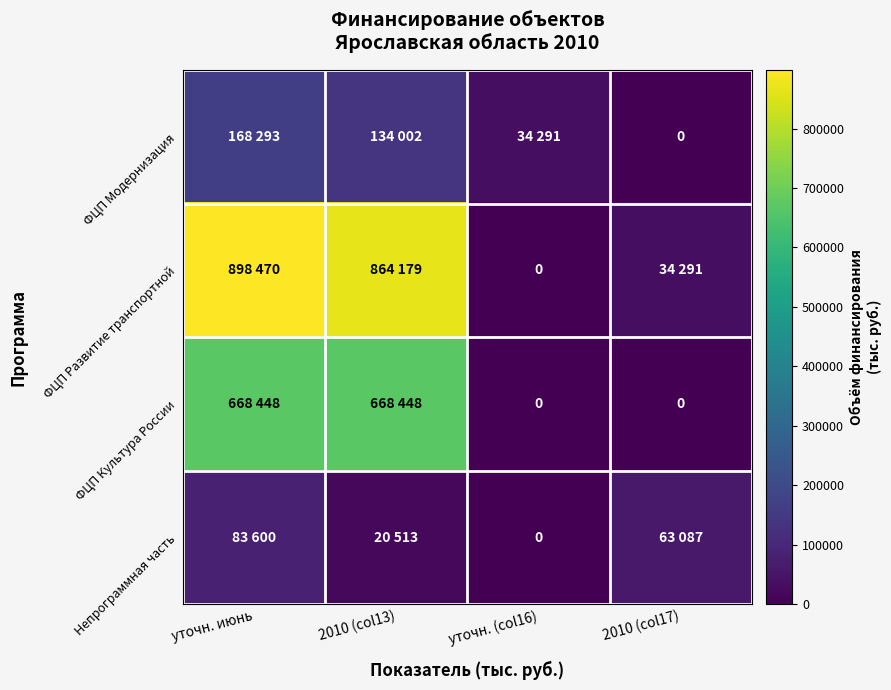

Which series has the largest range (max minus min)?

ФЦП Развитие транспортной